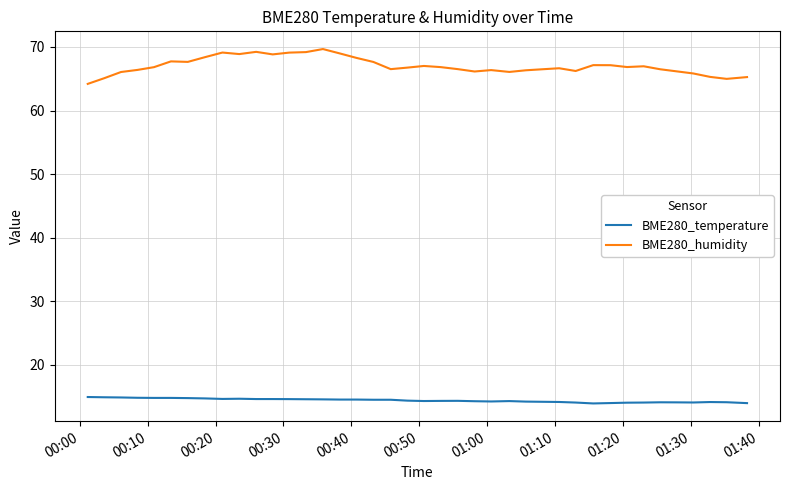

What are all the series names shown in the legend?

BME280_temperature, BME280_humidity